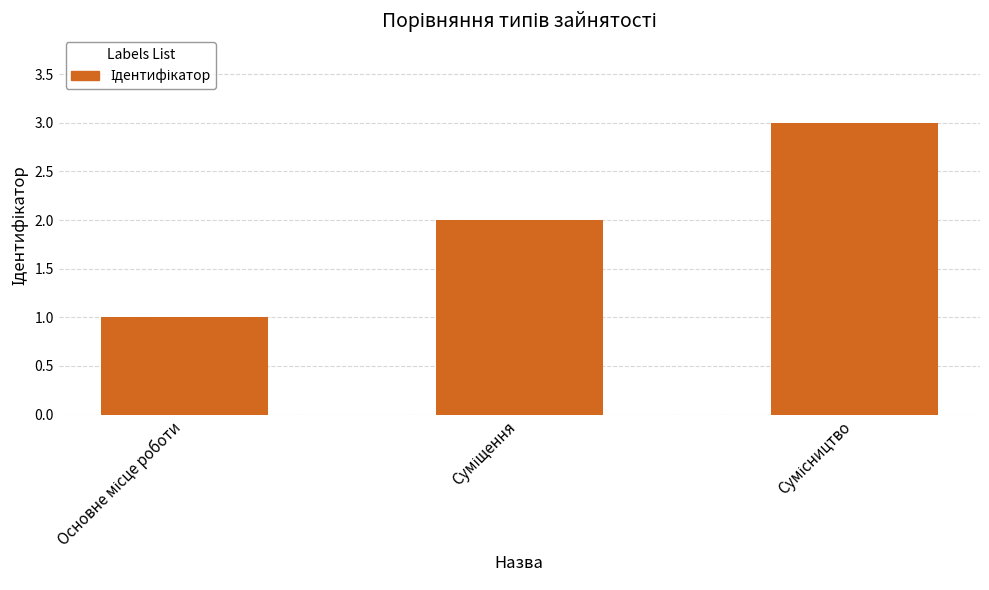

How many values are below 2?

1